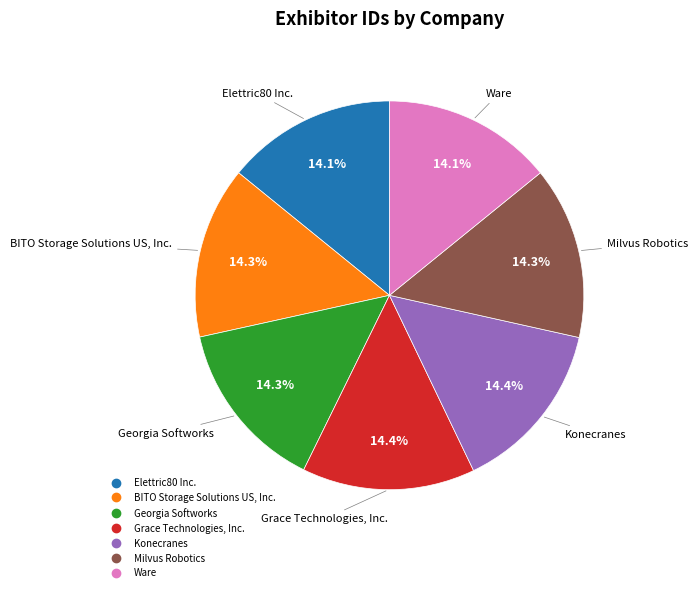

Count the number of slices in the pie.

7